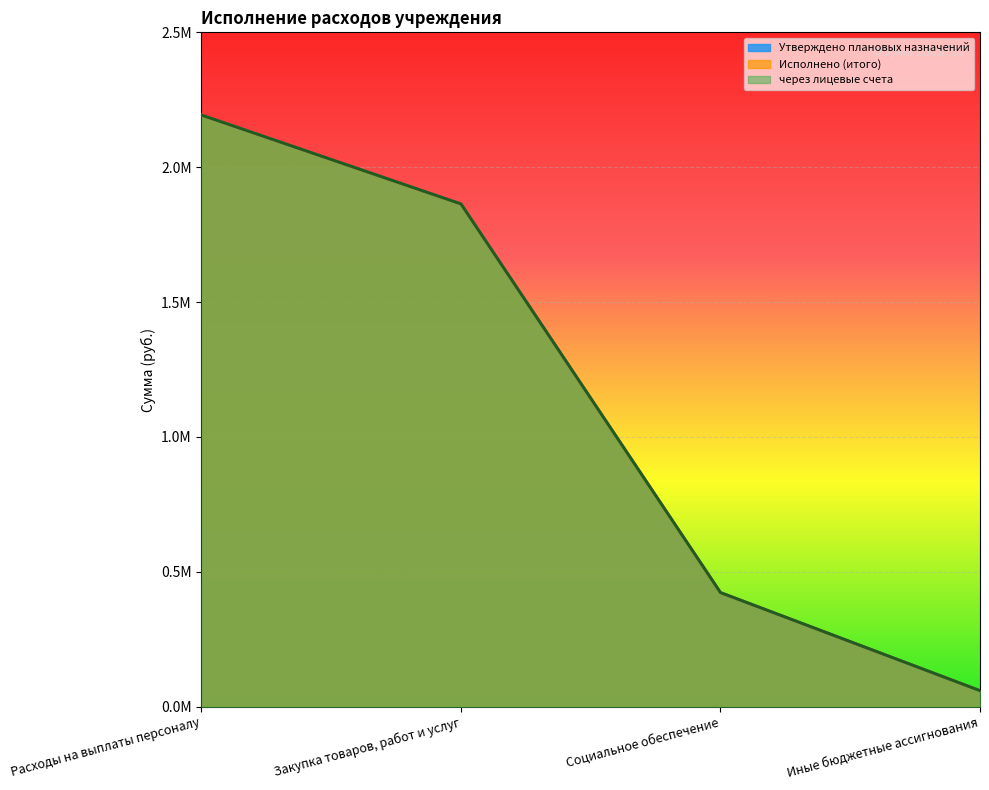

Rank the series at Иные бюджетные ассигнования from highest to lowest value.

Утверждено плановых назначений, Исполнено (итого), через лицевые счета